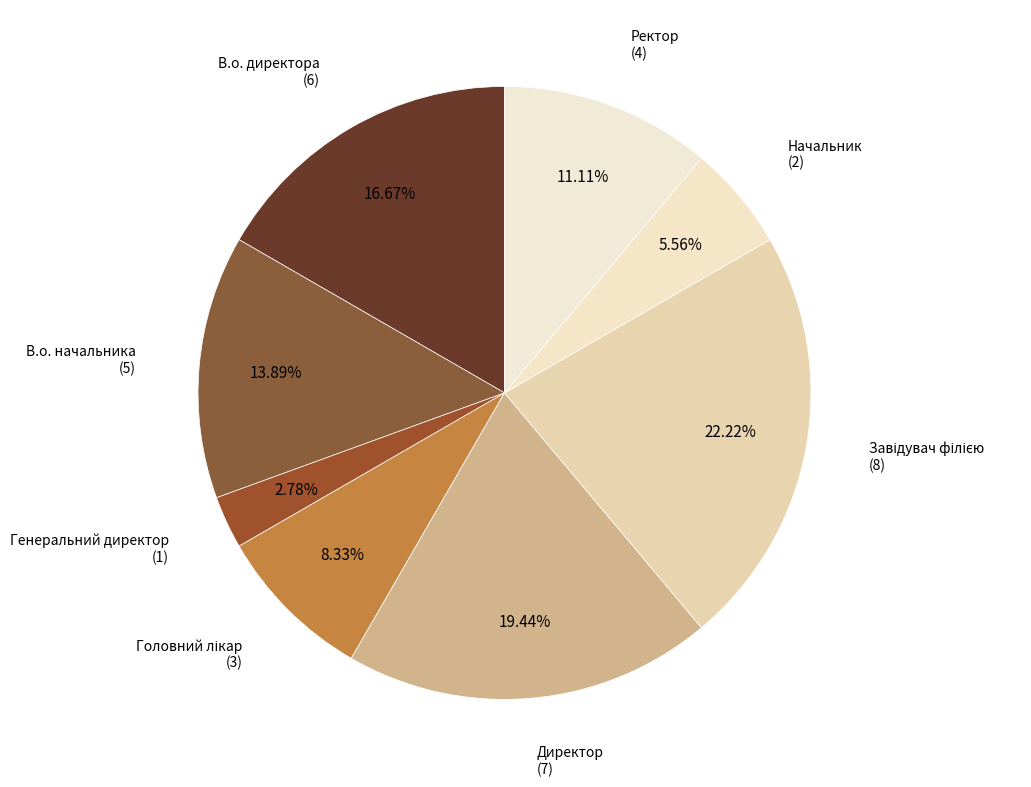

How many segments does this pie chart have?

8